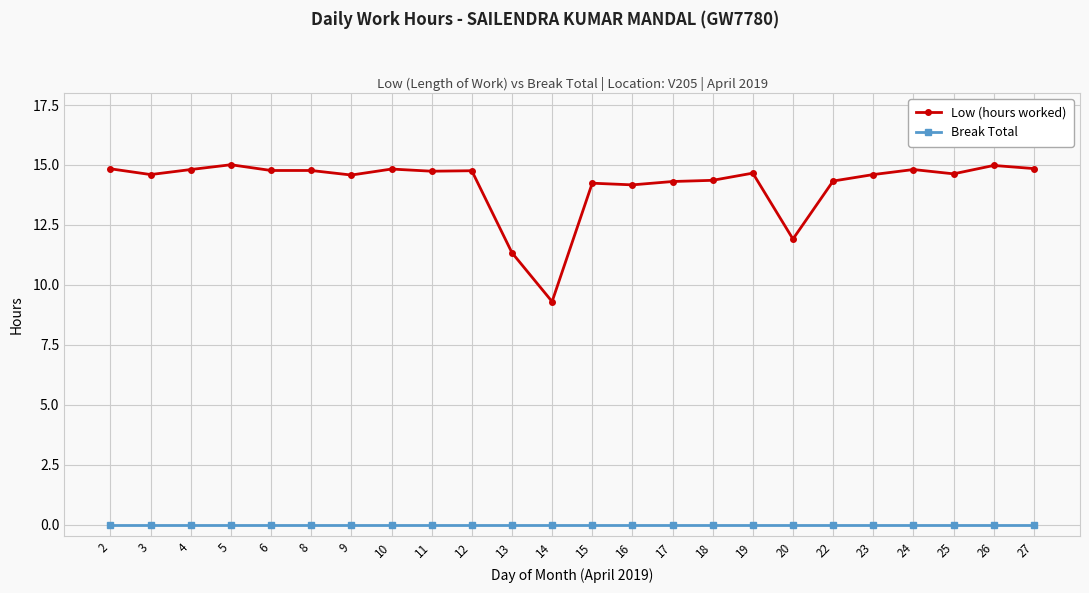

What is the maximum value shown in the chart?

15.0